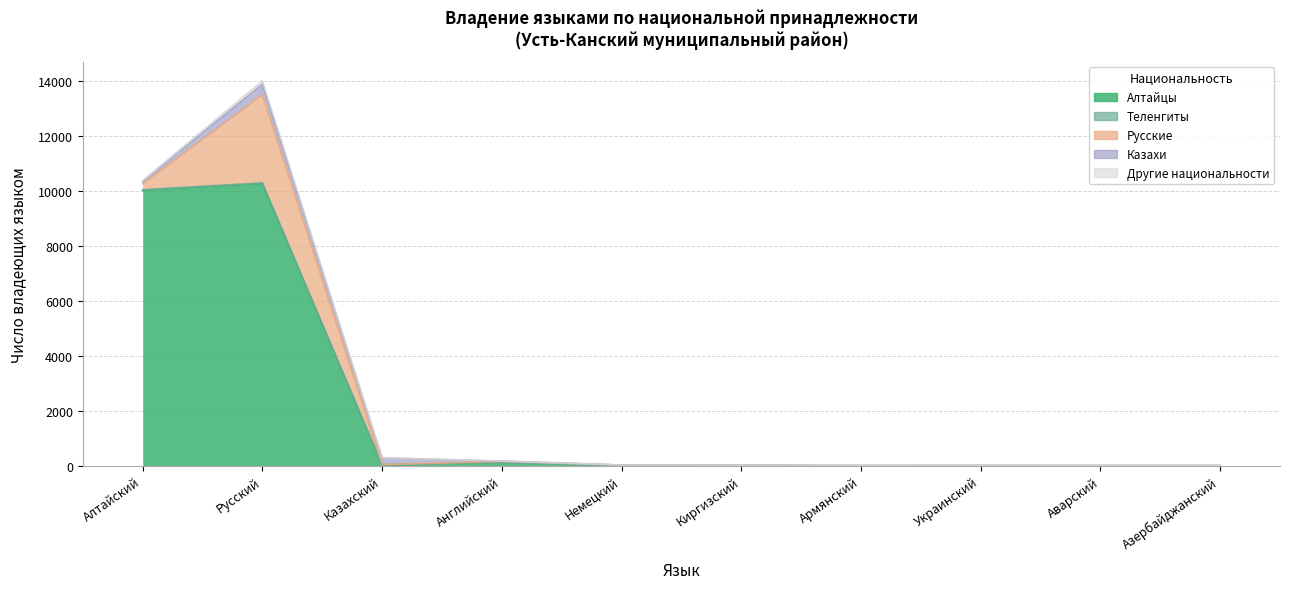

Does the chart display data point markers on the line(s)?

No